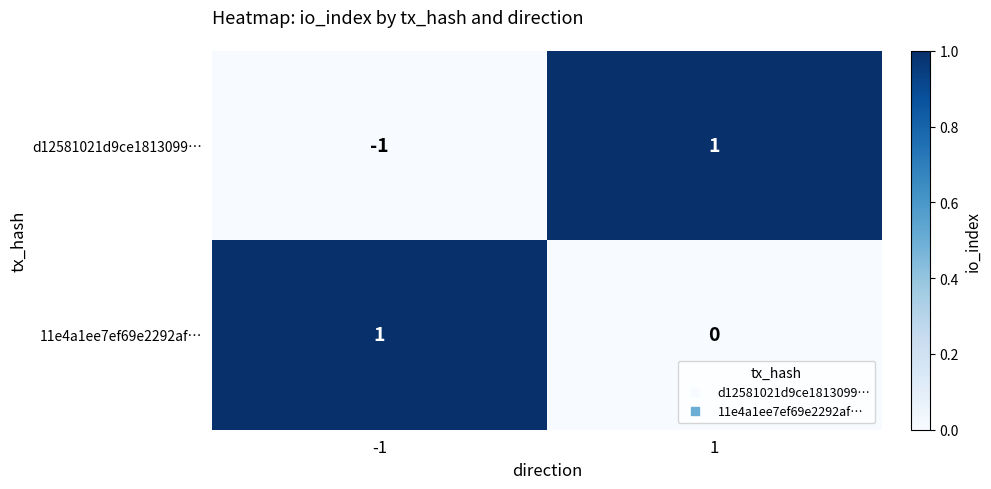

What is the difference between the highest and lowest values at 1?

1